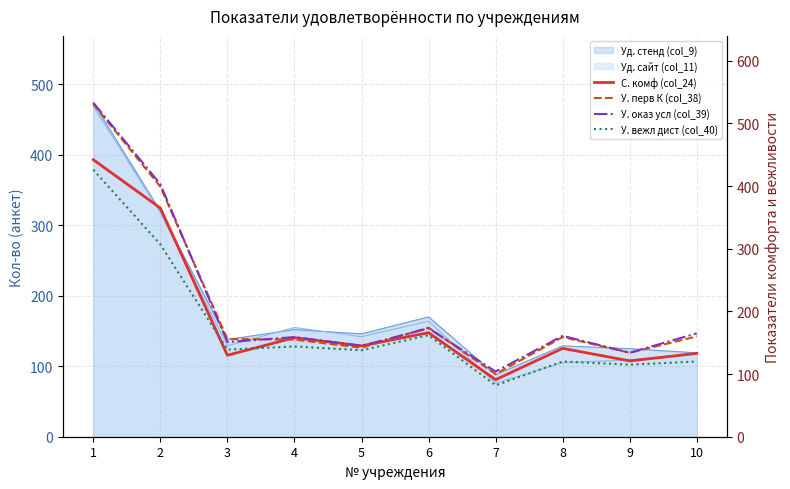

What is the value of the У. вежл дист (col_40) point at the 4th from the left?

144